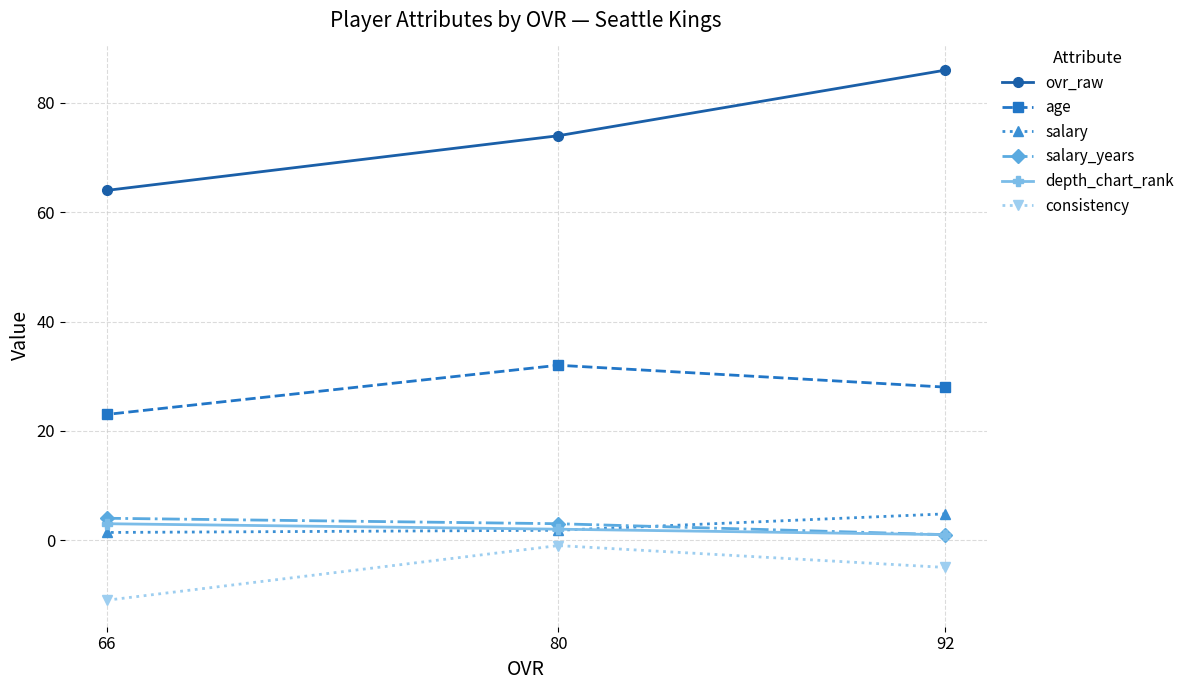

Is this an area chart (filled region under the line)?

No